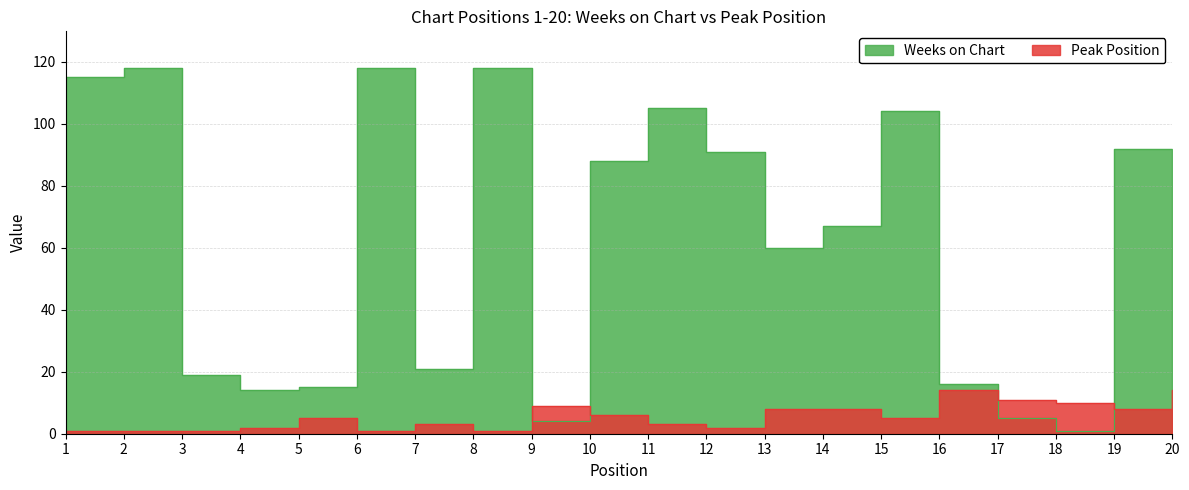

Which series has the largest range (max minus min)?

Weeks on Chart